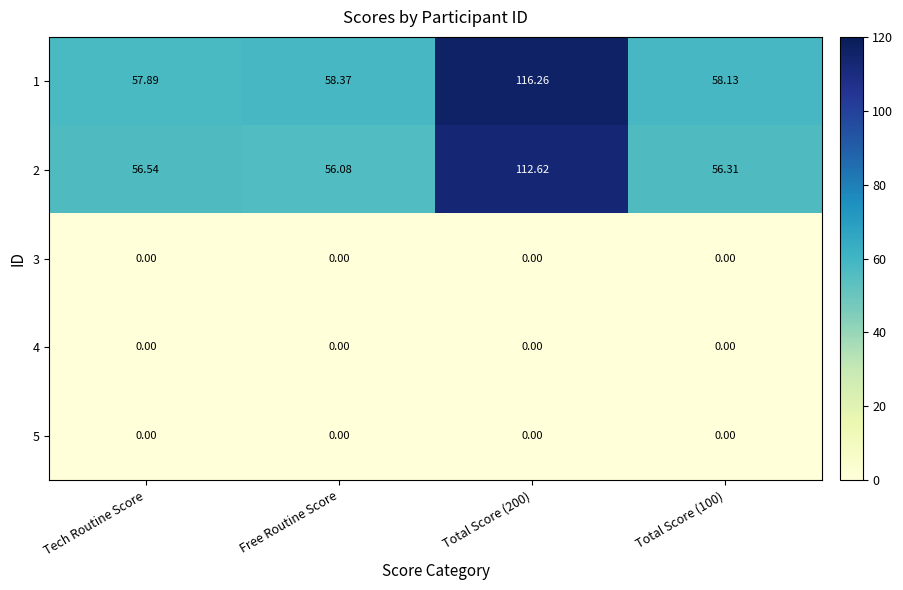

At which label is 2 closest to 84?

Tech Routine Score